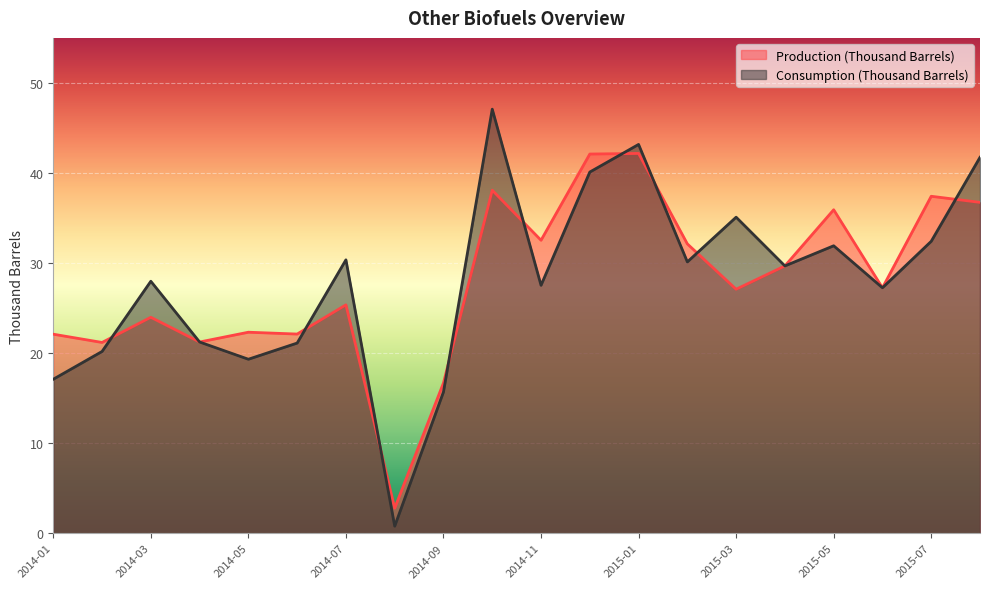

What is the minimum value shown in the chart?

0.8